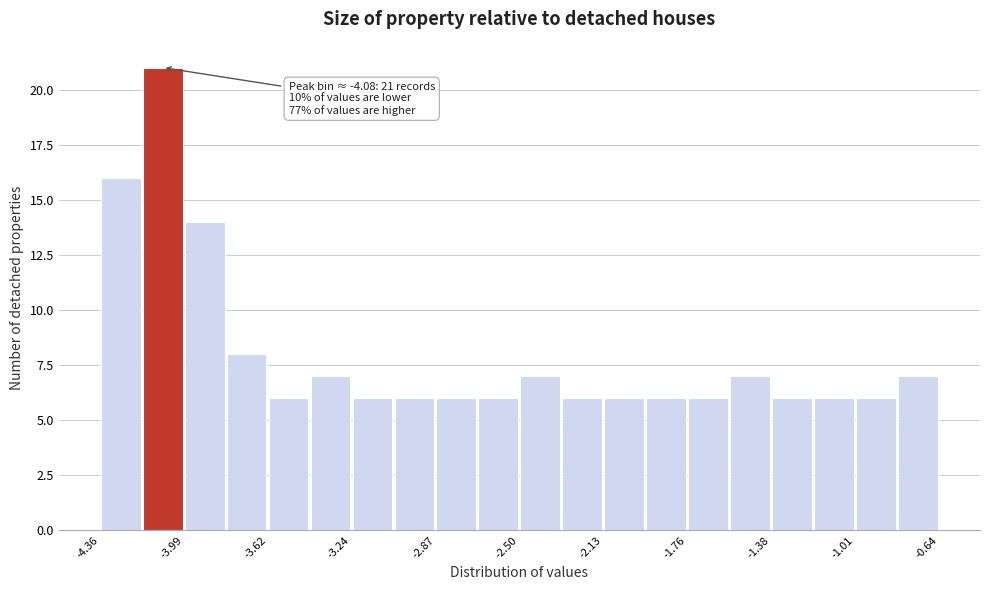

Around what value on the x-axis is the tallest bar? Give the approximate position of its centre, as read against the axis.

-4.10